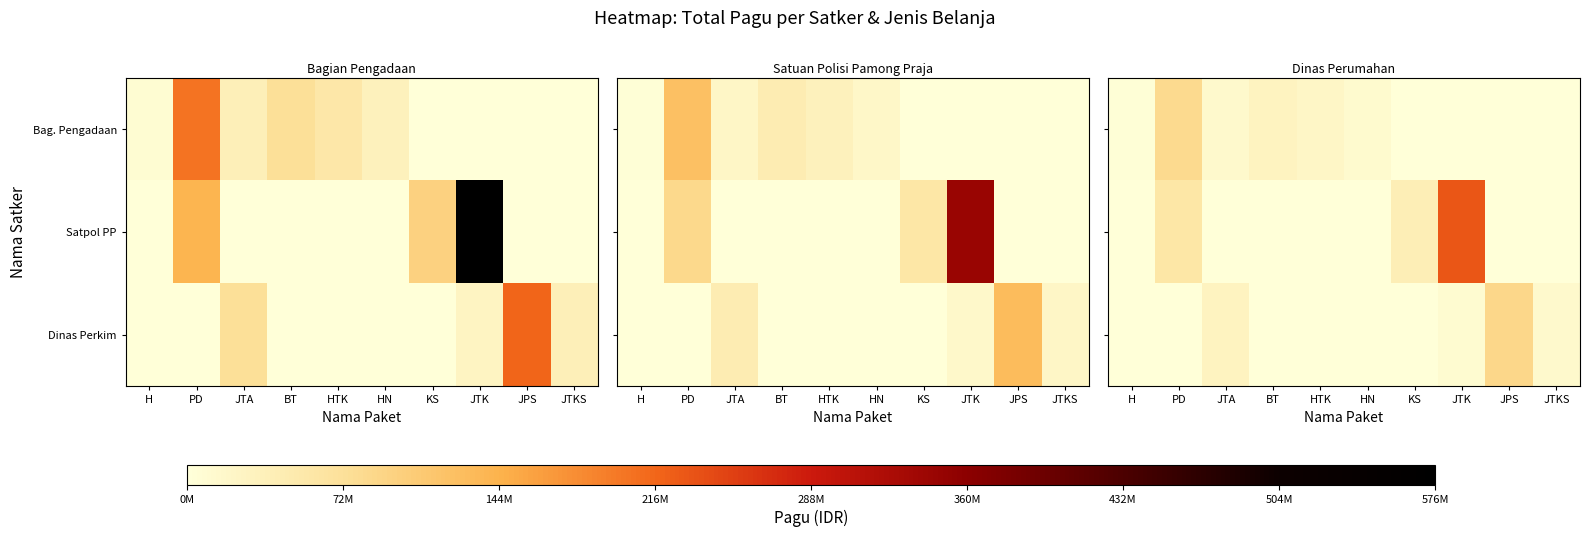

At how many categories does at least one series exceed 72700106?

3